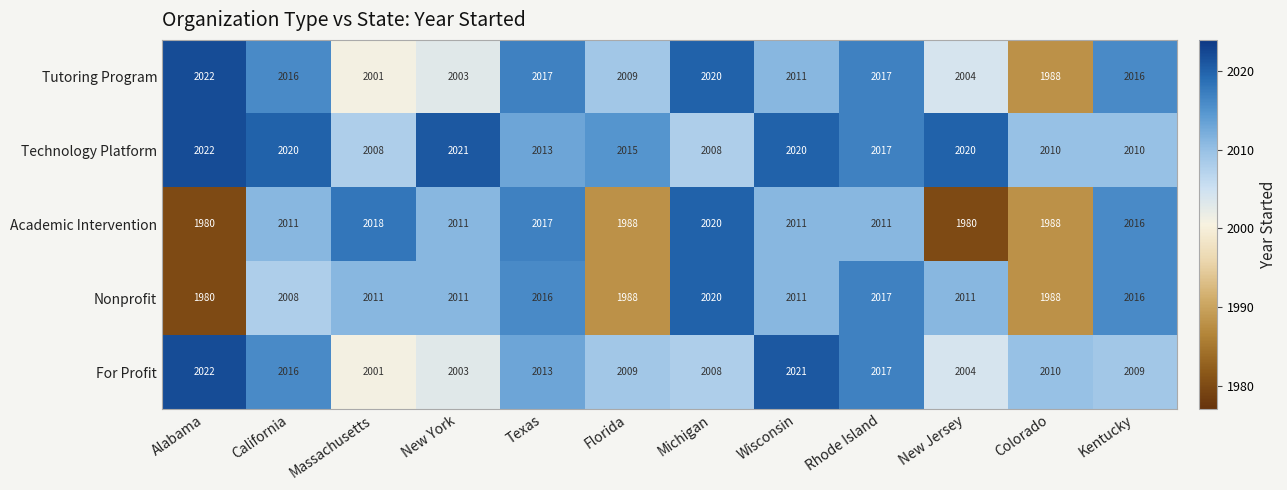

What is the lowest value of the For Profit series?

2001